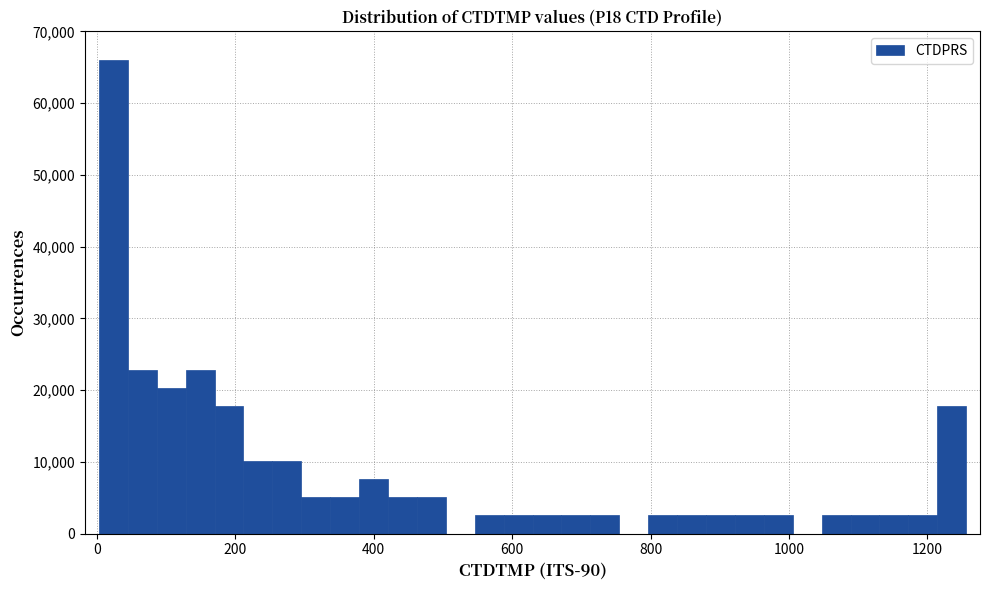

Around what value on the x-axis is the tallest bar? Give the approximate position of its centre, as read against the axis.

20